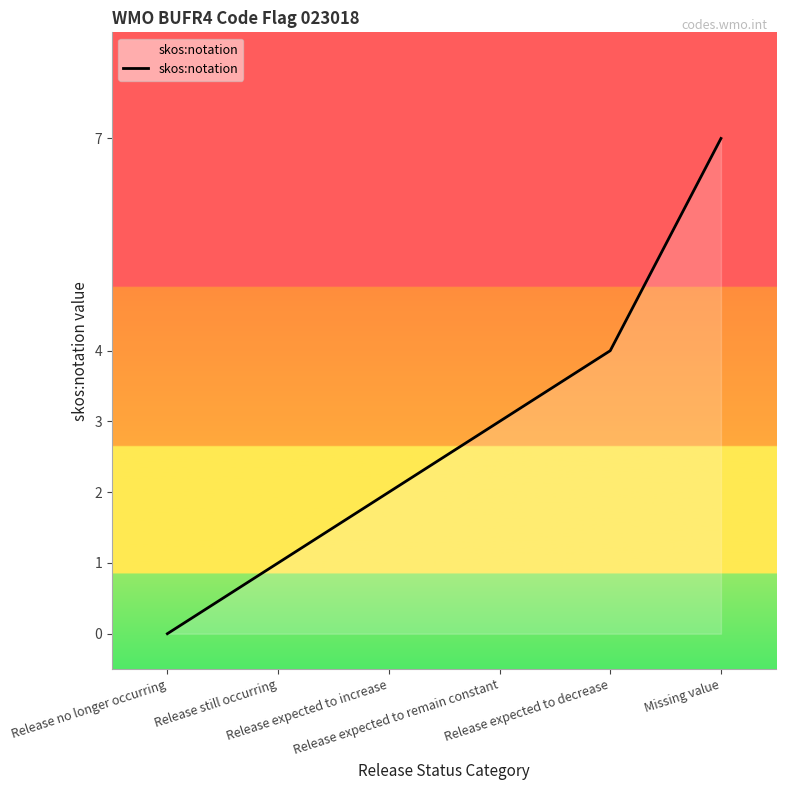

Rank the categories by value from highest to lowest.

Missing value, Release expected to decrease, Release expected to remain constant, Release expected to increase, Release still occurring, Release no longer occurring